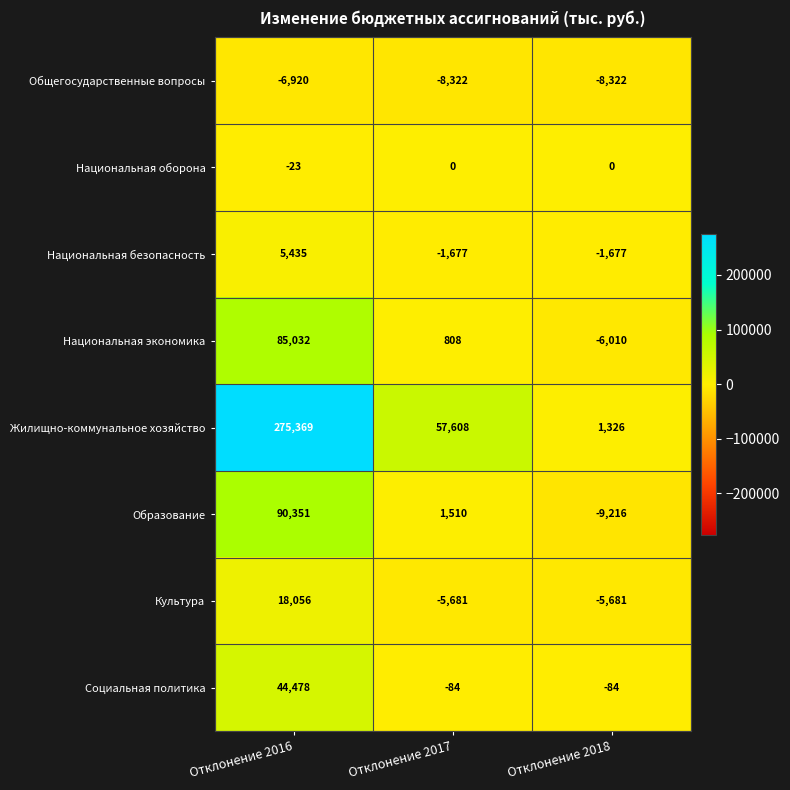

The value of Национальная экономика at Отклонение 2017 is 1366. True or false?

False